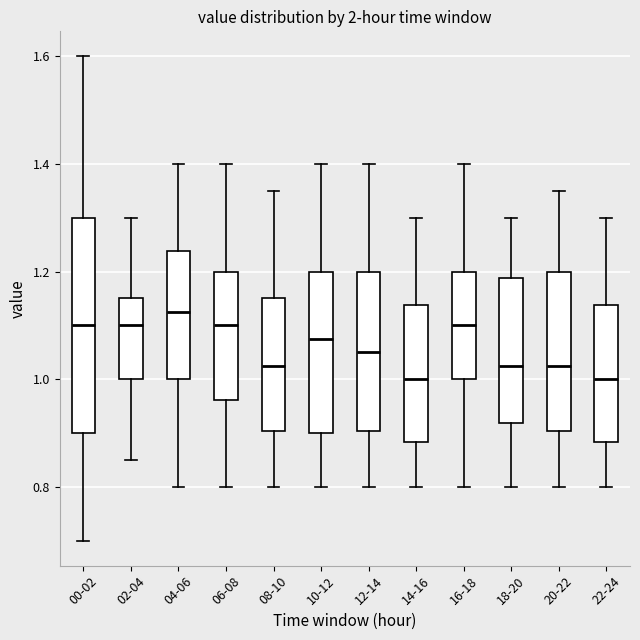

Where does the upper whisker of the box for 22-24 end on the y-axis? The values are not printed on the chart, so give them approximately, as read against the axis.

1.30